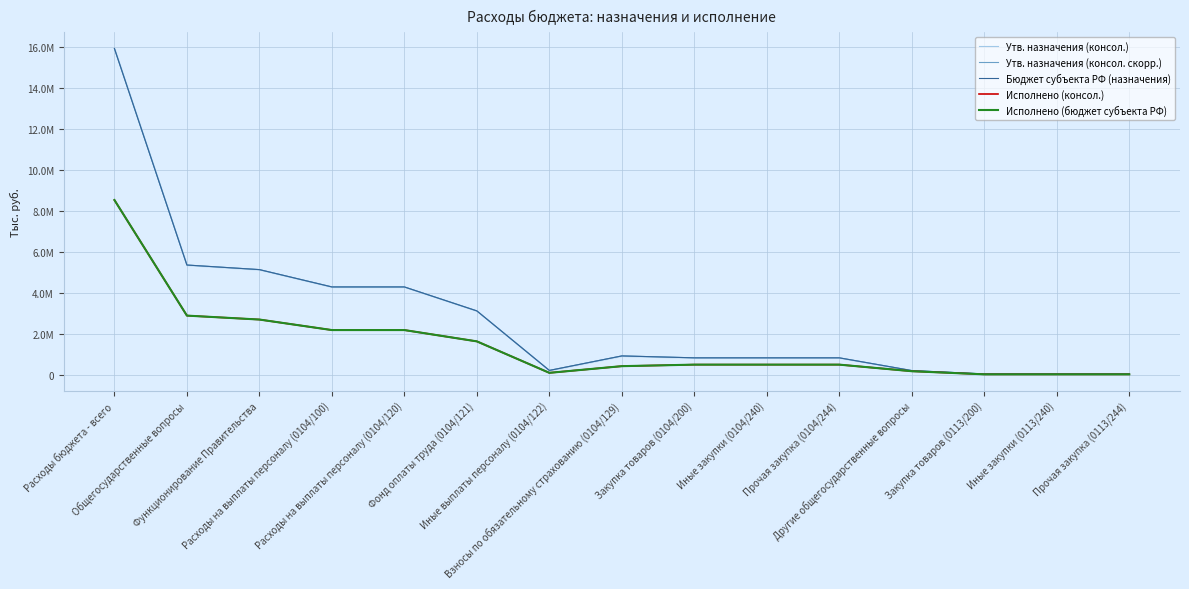

How many interior local valleys does the Исполнено (бюджет субъекта РФ) series have?

1